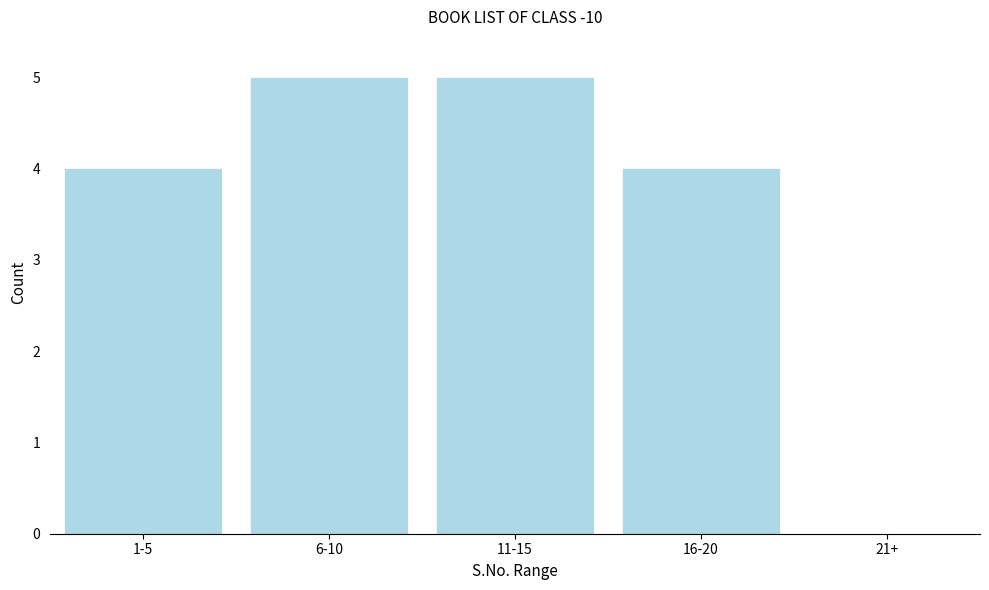

Reading left to right, extract all data points from this chart.

1-5=4	6-10=5	11-15=5	16-20=4	21+=0